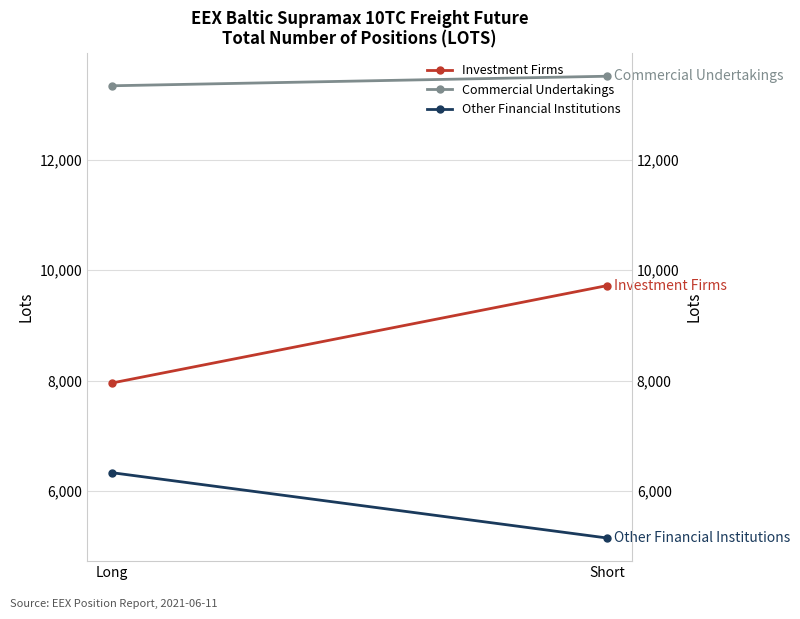

What is the average value of the Other Financial Institutions series?

5737.4